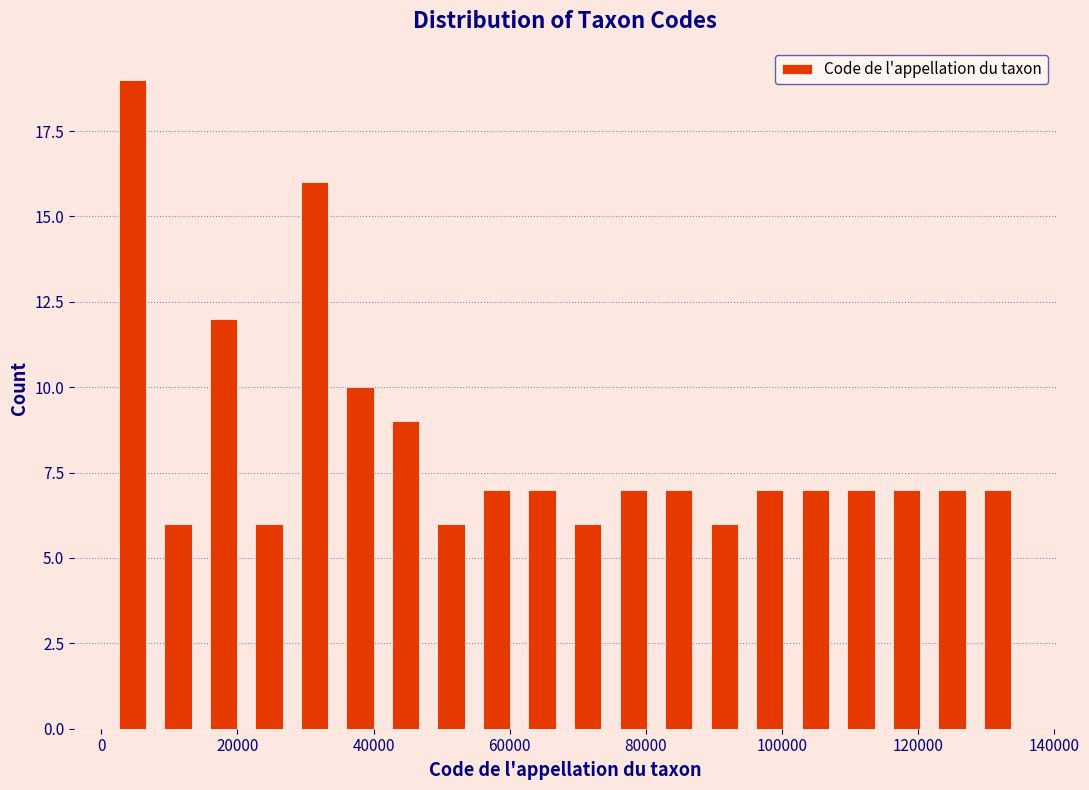

Around what value on the x-axis is the tallest bar? Give the approximate position of its centre, as read against the axis.

4000